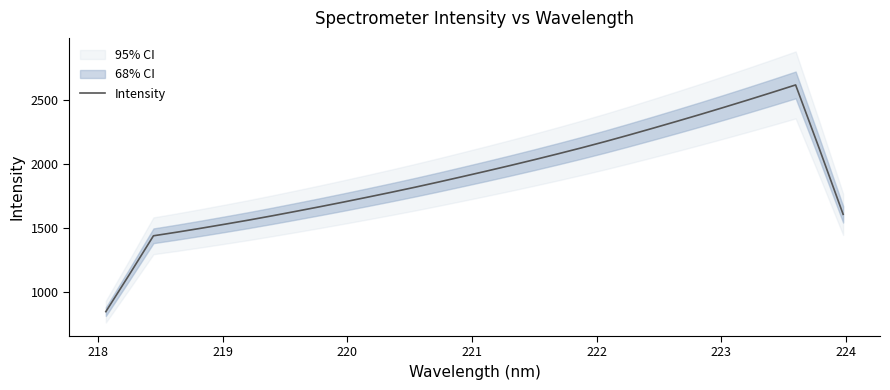

What is the minimum value for Intensity?

844.7